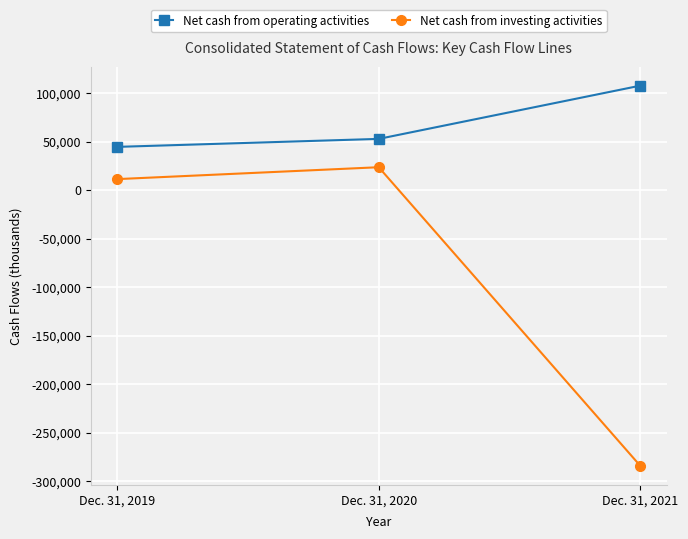

True or false: Net cash from investing activities has a value of -118195 at Dec. 31, 2021.

False